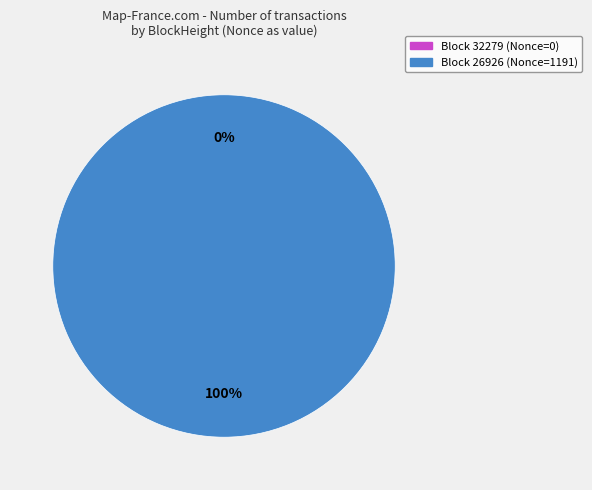

Which slice is the largest?

26926